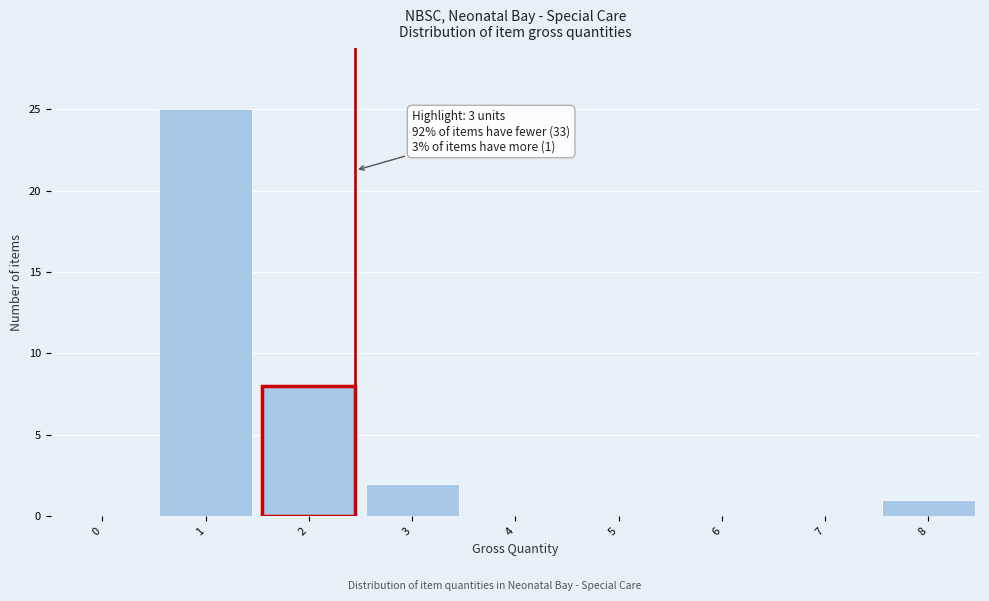

Reading left to right, extract all data points from this chart.

0=0	1=25	2=8	3=2	4=0	5=0	6=0	7=0	8=1